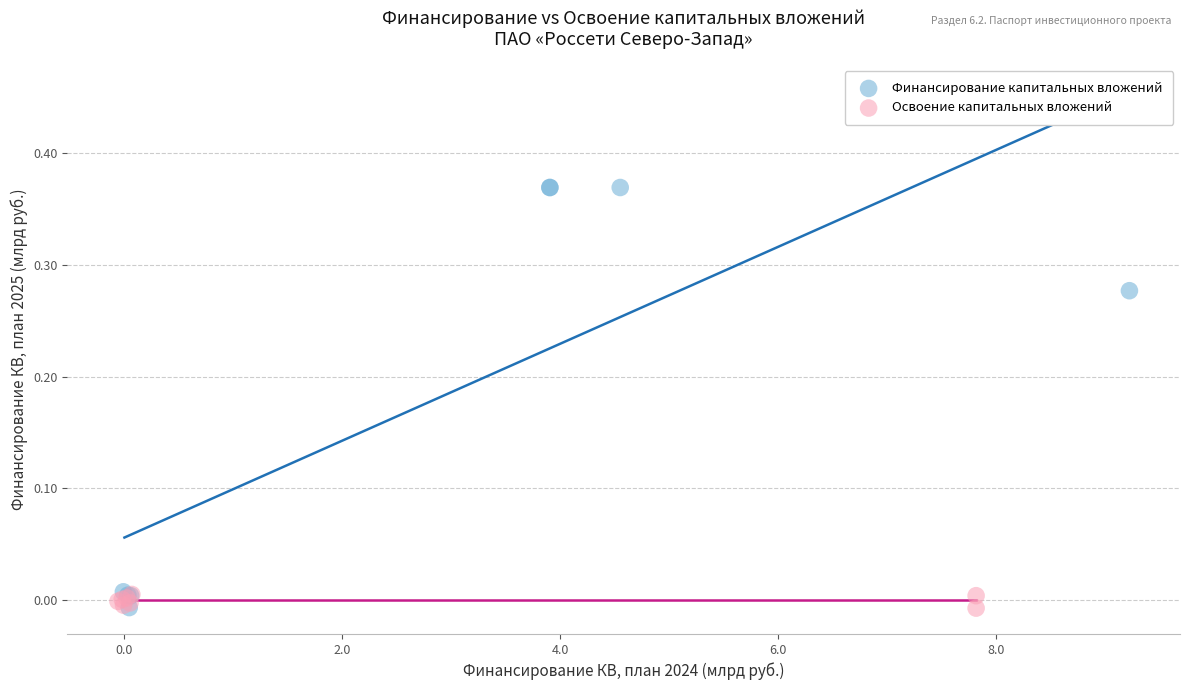

Which series has the widest spread of Y values?

Финансирование капитальных вложений